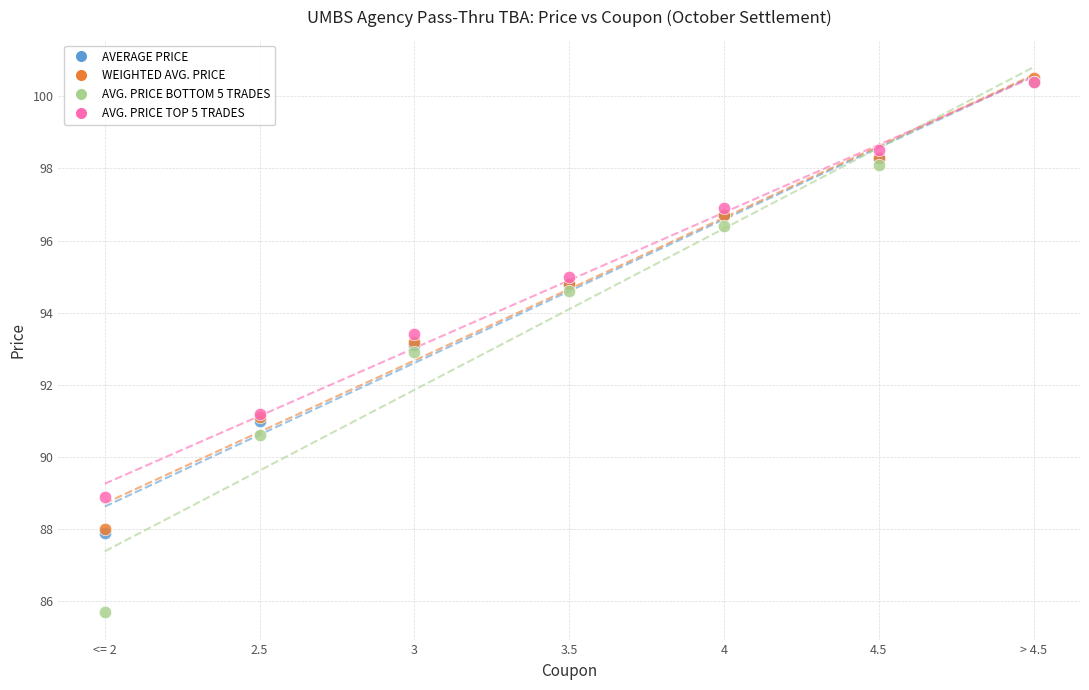

What are all the series names shown in the legend?

AVERAGE PRICE, WEIGHTED AVG. PRICE, AVG. PRICE BOTTOM 5 TRADES, AVG. PRICE TOP 5 TRADES